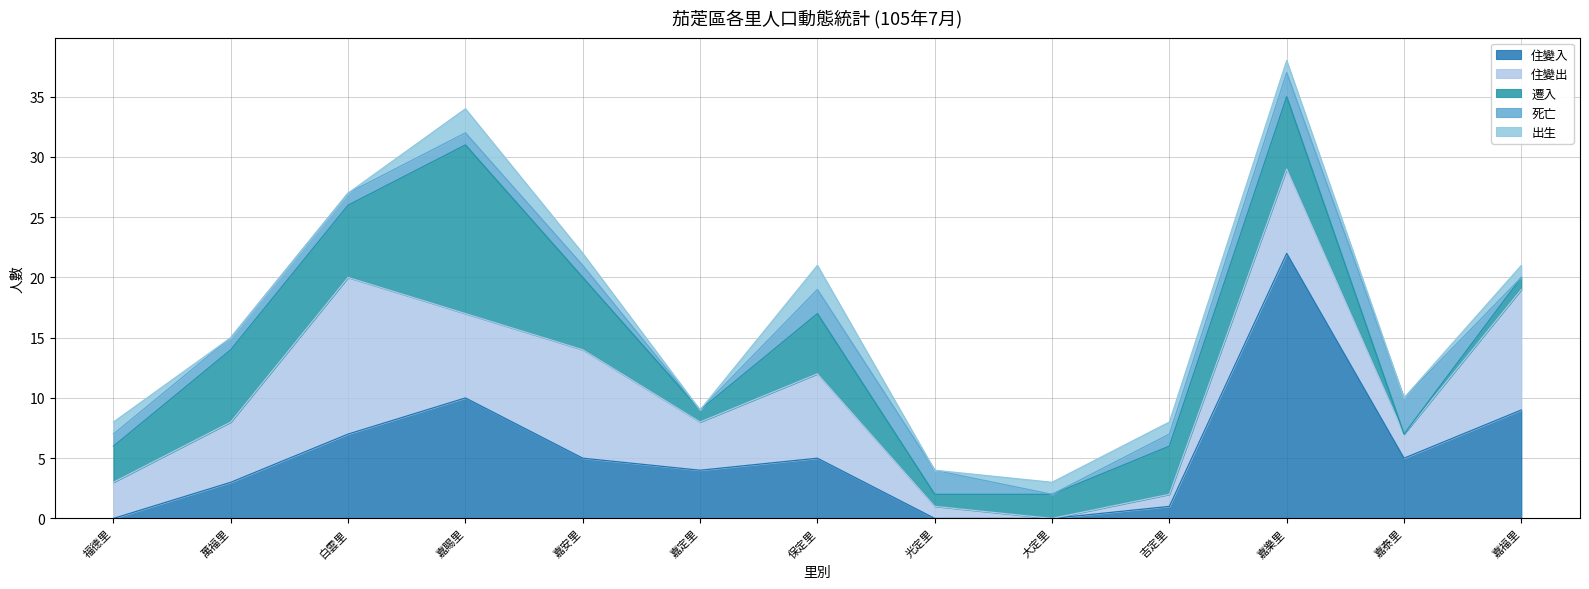

True or false: 住變出 and 死亡 cross at least once.

True